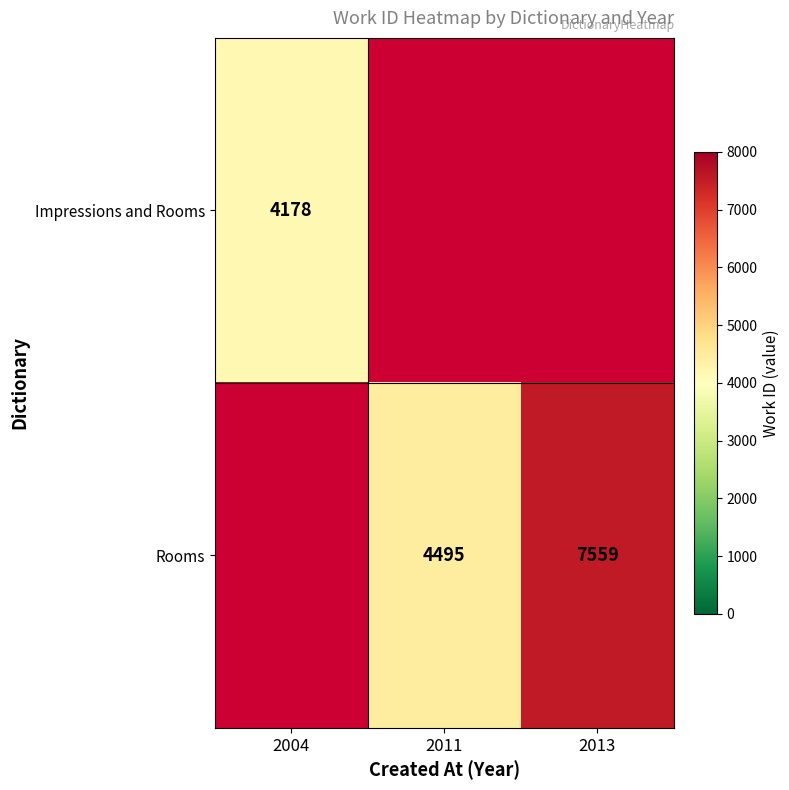

Is it true that Impressions and Rooms equals 1148 at 2004?

False